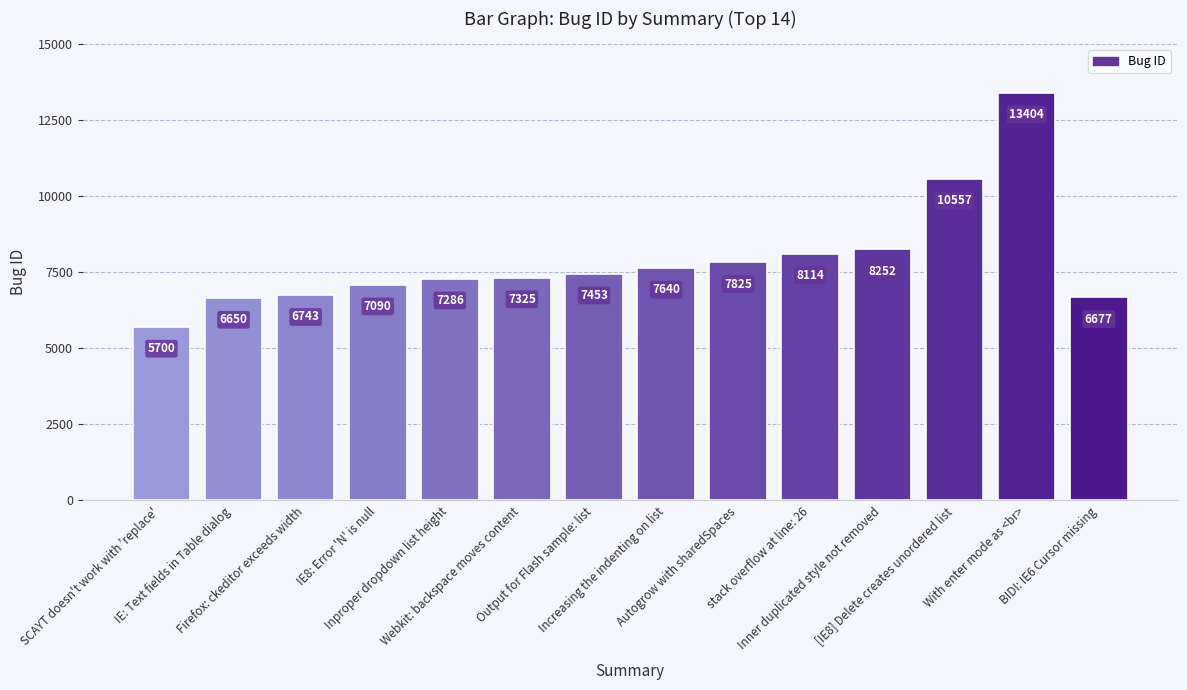

Where is the data nearest to the value 9552?

[IE8] Delete creates unordered list